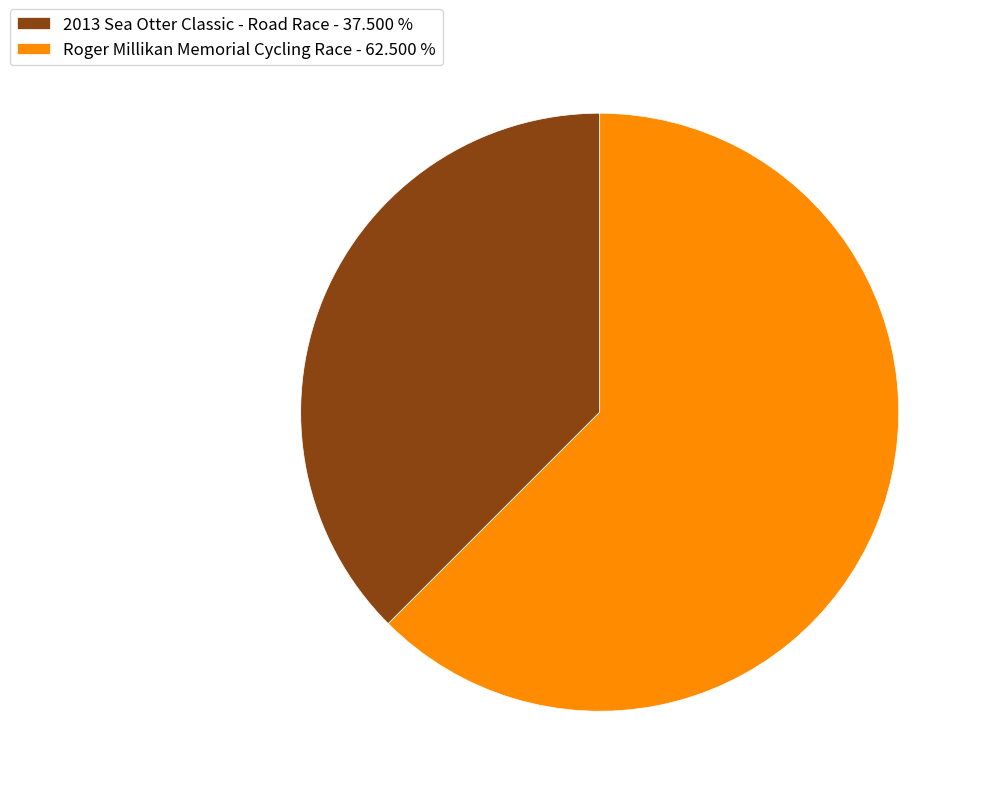

Which has a higher value, 2013 Sea Otter Classic - Road Race or Roger Millikan Memorial Cycling Race?

Roger Millikan Memorial Cycling Race